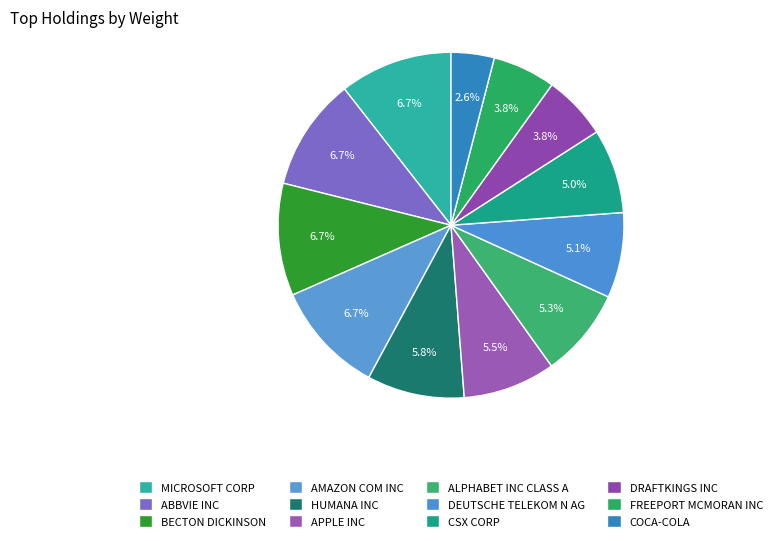

To the nearest percent, what is the difference between the ALPHABET INC CLASS A and BECTON DICKINSON slice percentages?

2%